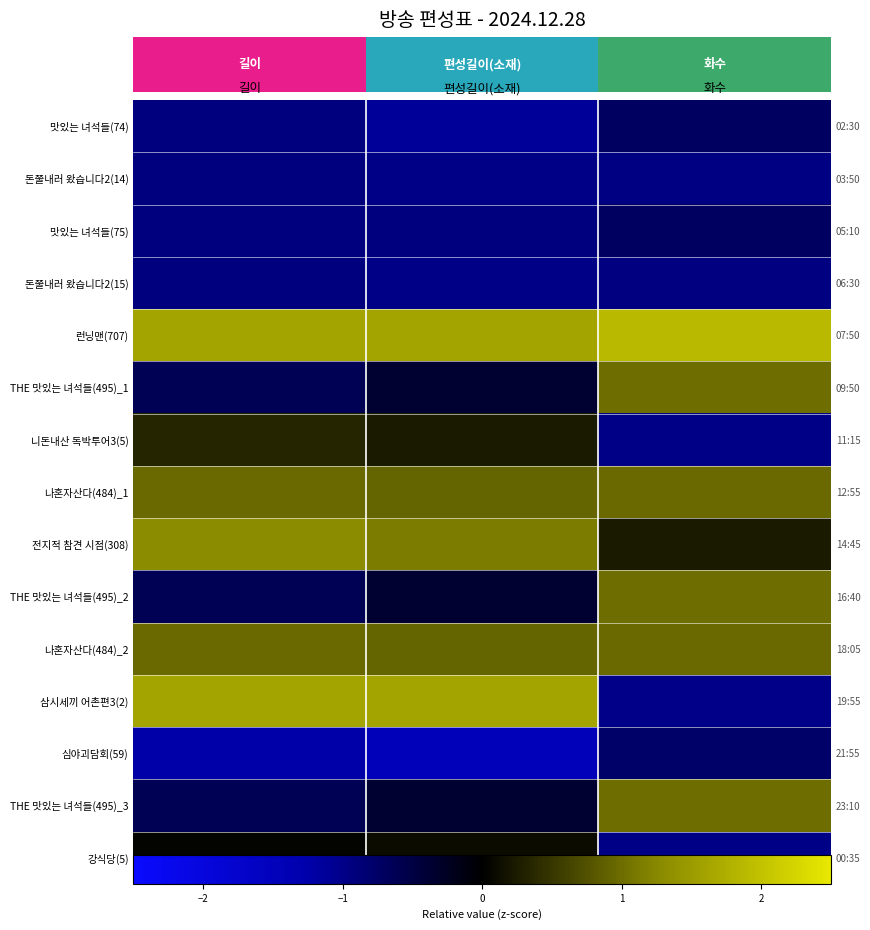

What is the minimum value shown in the chart?

-1.5